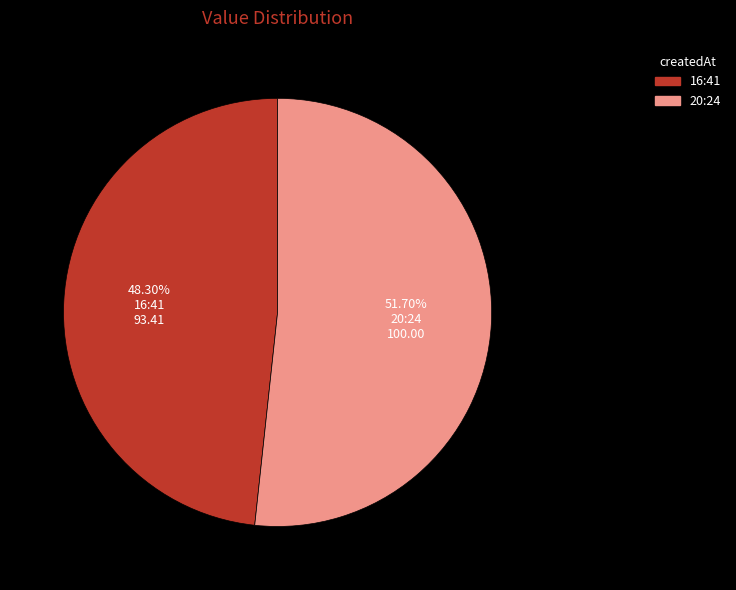

Rank the categories by value from highest to lowest.

20:24, 16:41